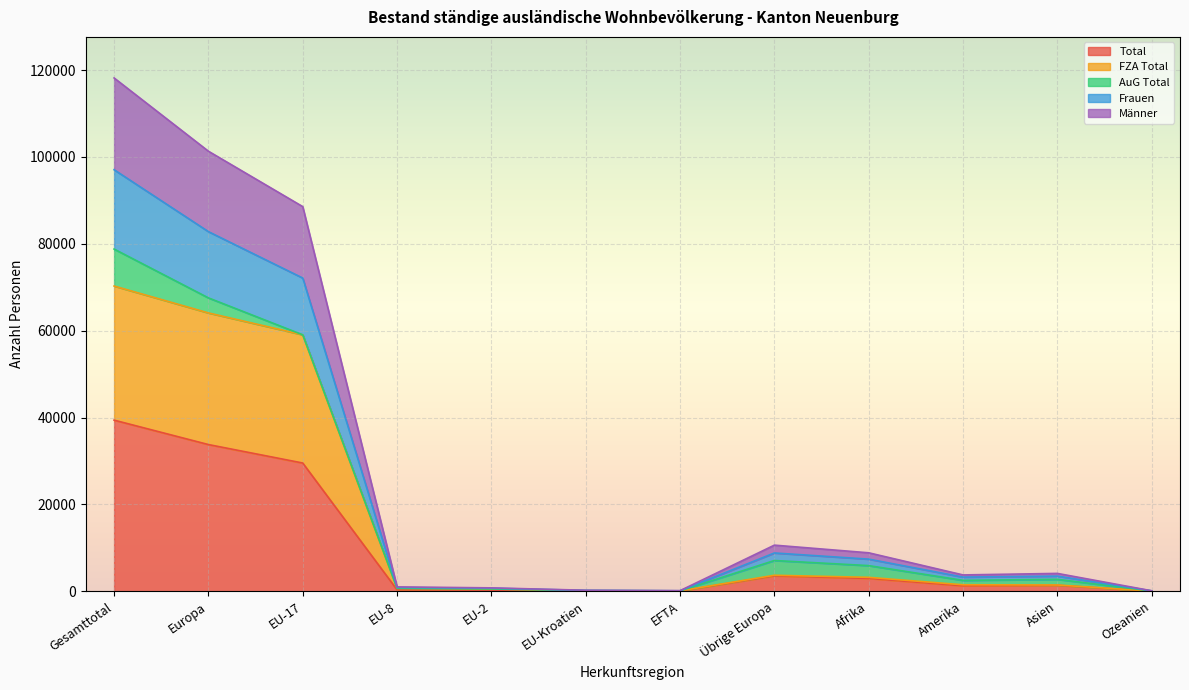

What is the value of the Total point at the 2nd from the left?

33771